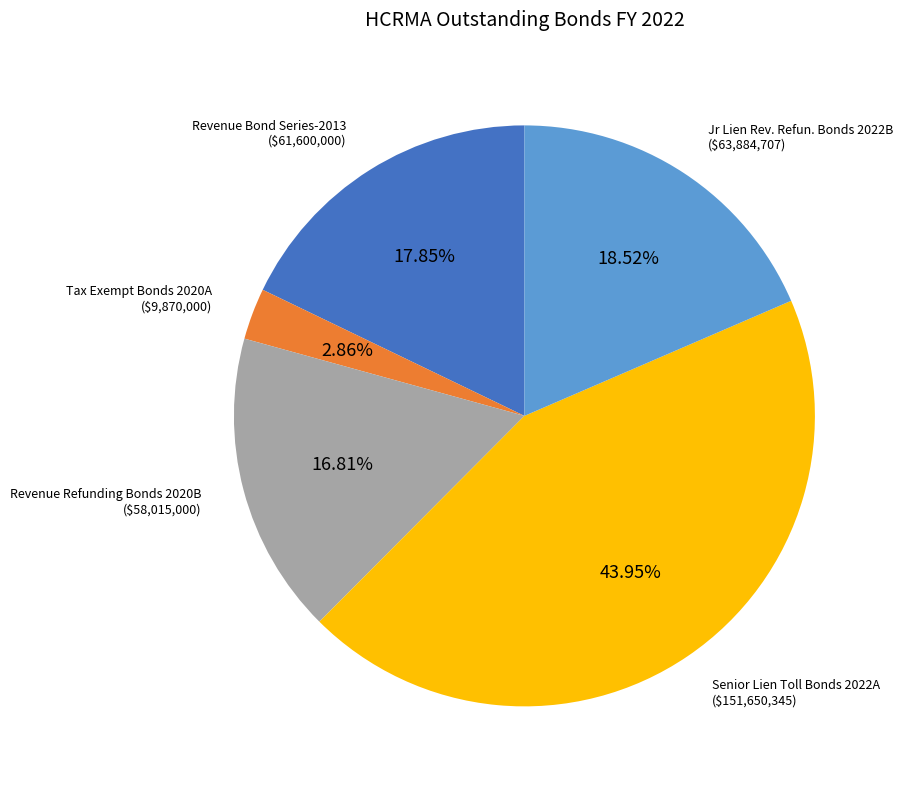

The Tax Exempt Bonds 2020A slice represents 9% of the pie. True or false?

False